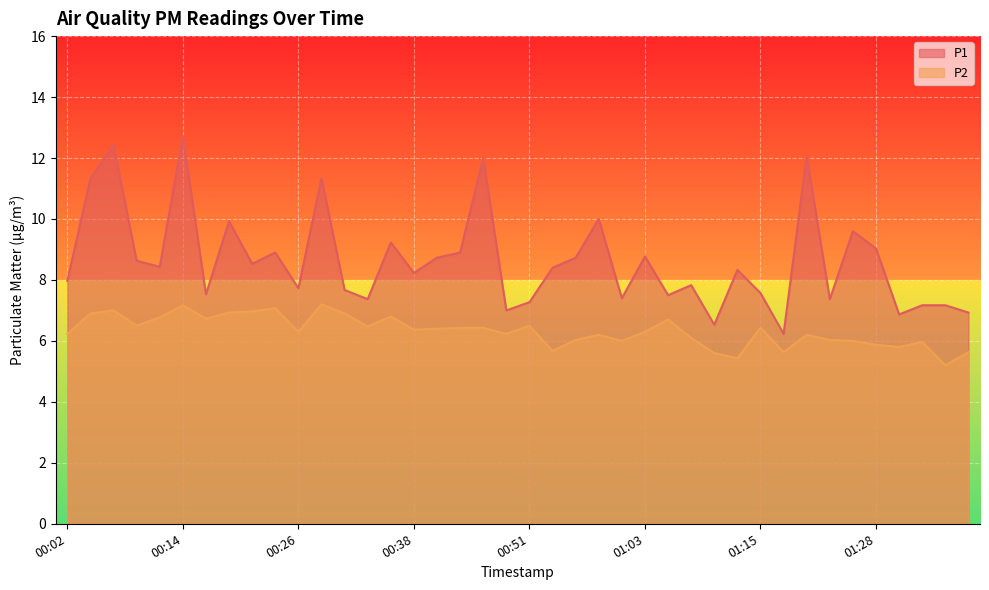

At how many categories does at least one series exceed 11?

6